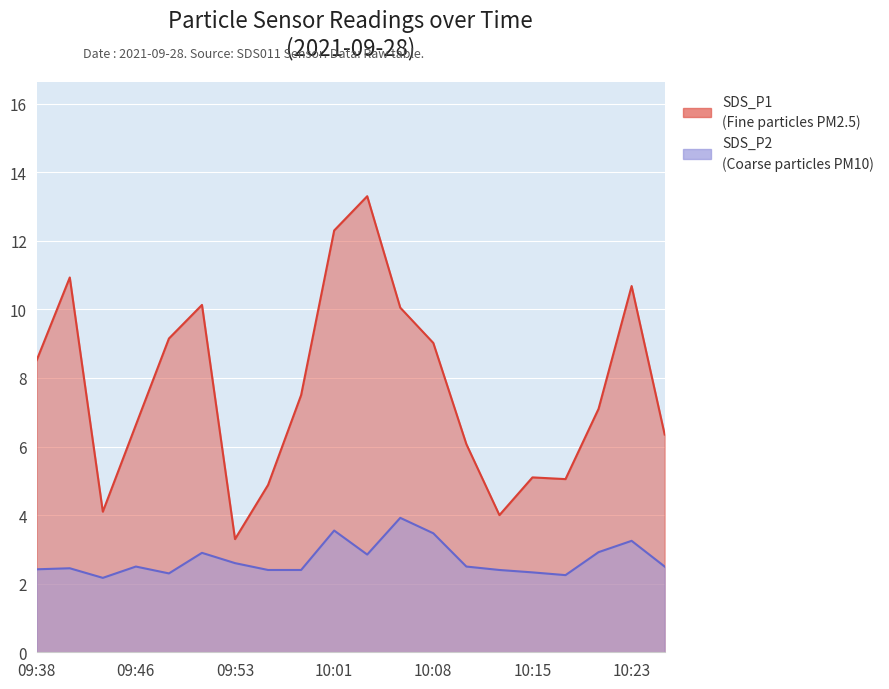

What are all the series names shown in the legend?

SDS_P1, SDS_P2